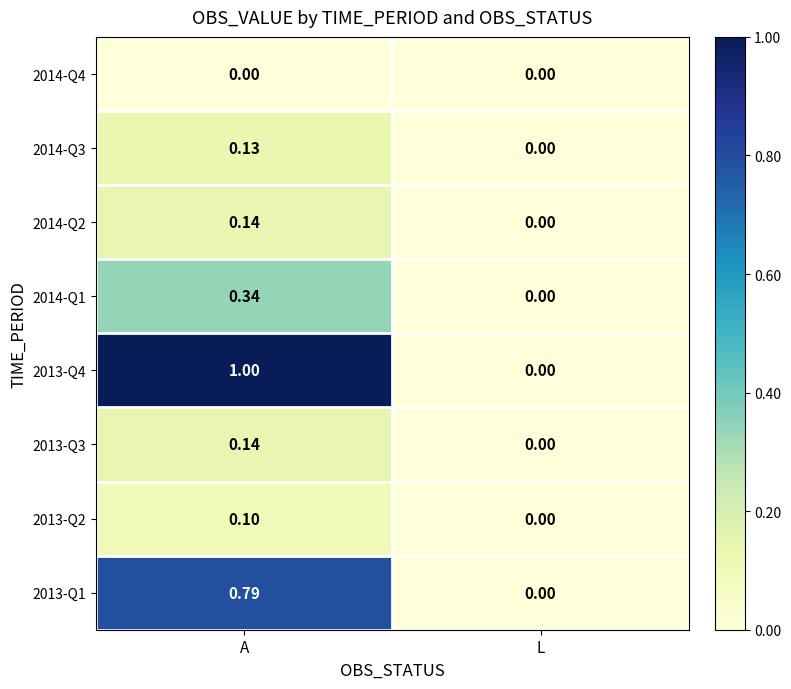

Is the value of 2013-Q3 at A greater than the value of 2013-Q2 at A?

Yes